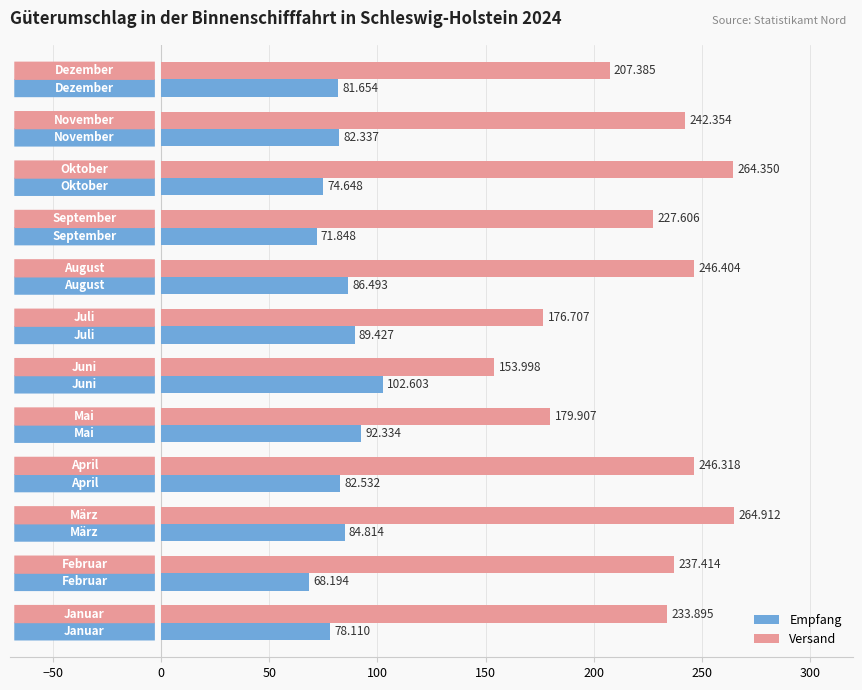

List the series in order of their overall mean, highest first.

Versand, Empfang